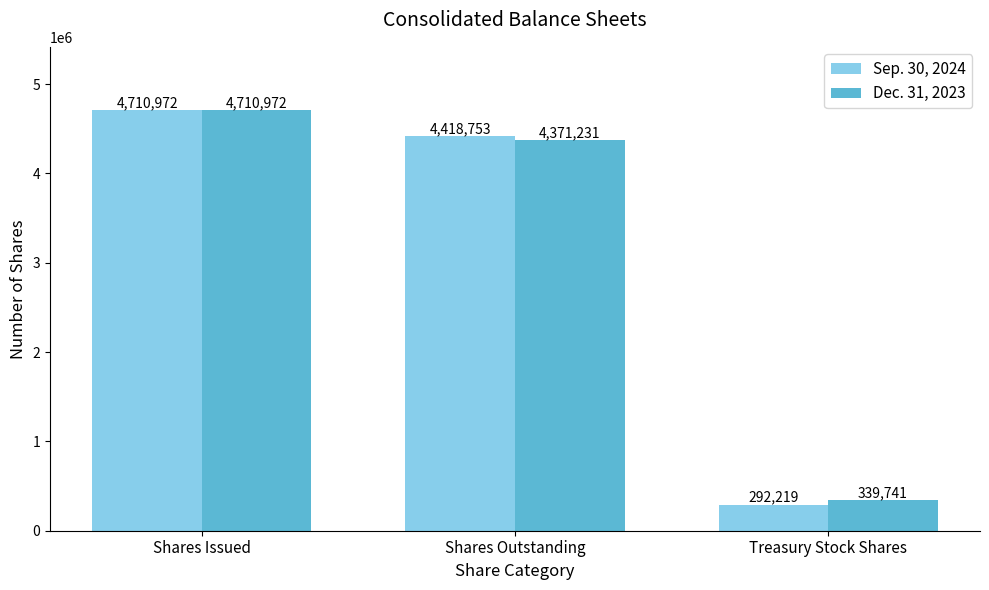

At which category does the chart reach its peak across all series?

Shares Issued